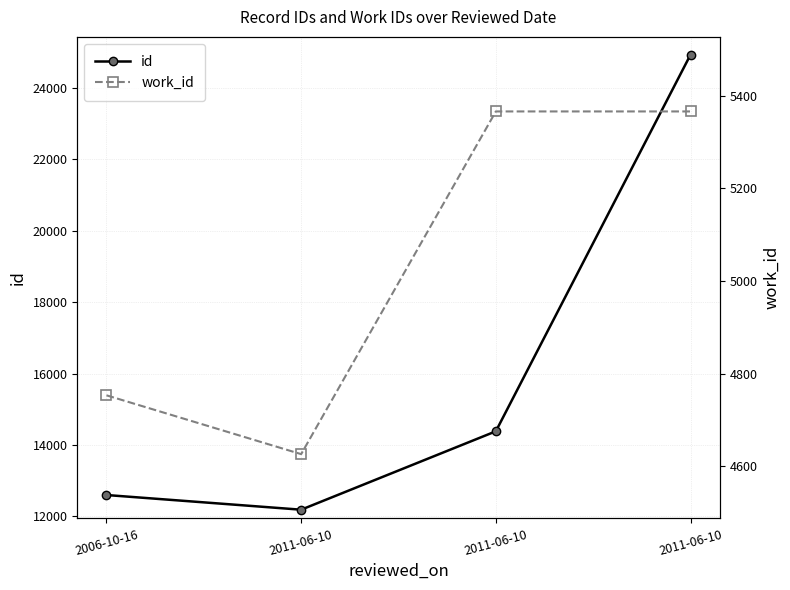

True or false: id and work_id cross at least once.

False